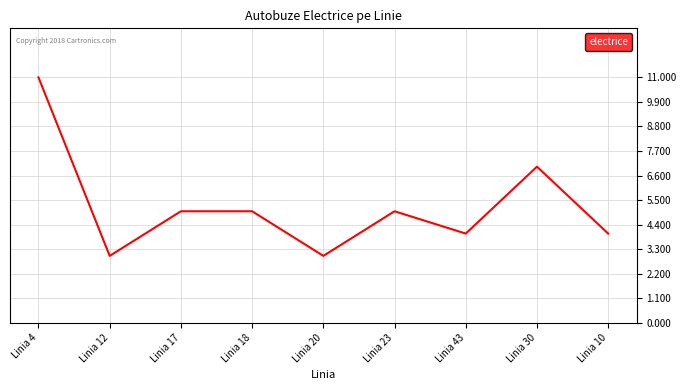

What is the sum of the values at Linia 4 and Linia 17?

16